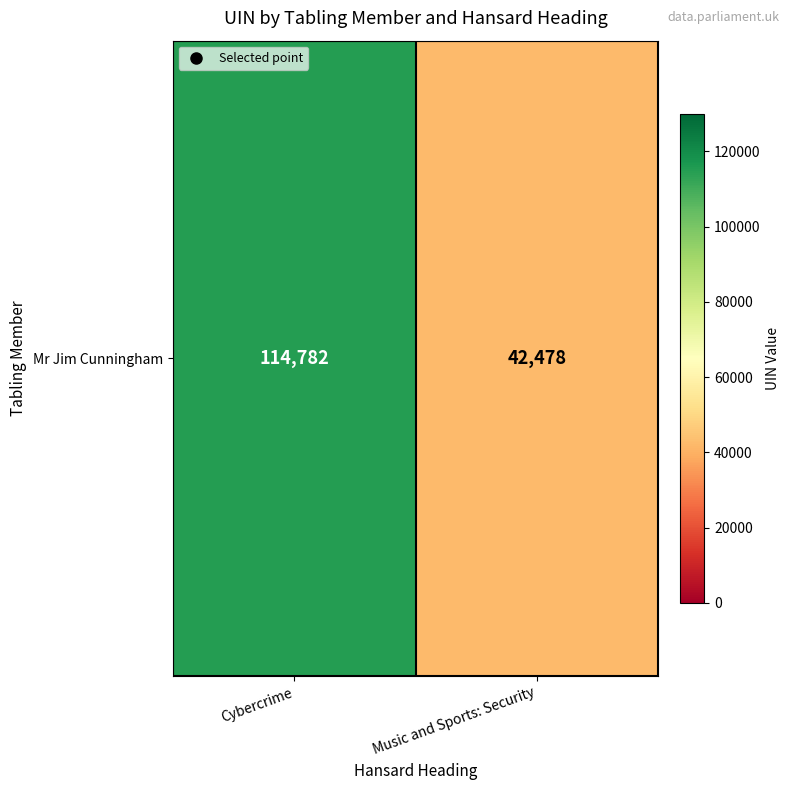

What is the average value?

78630